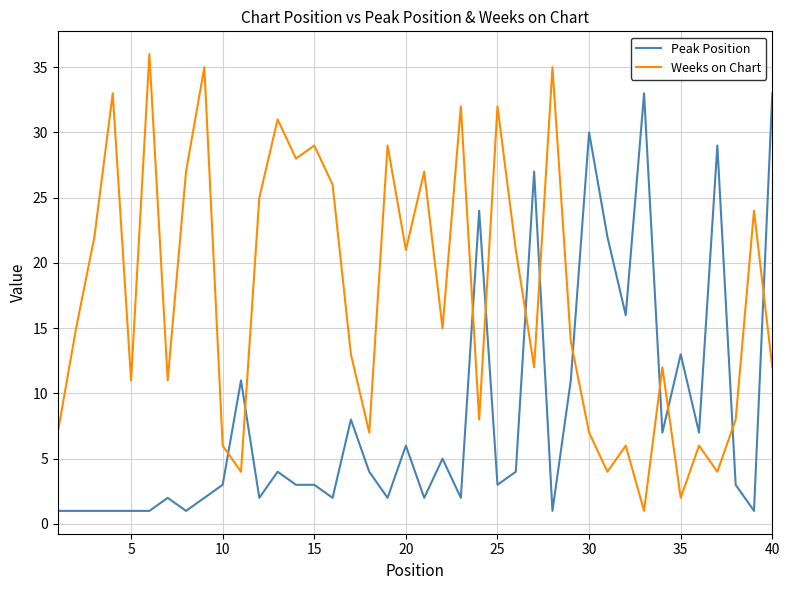

How many times do Weeks on Chart and Peak Position cross each other?

11